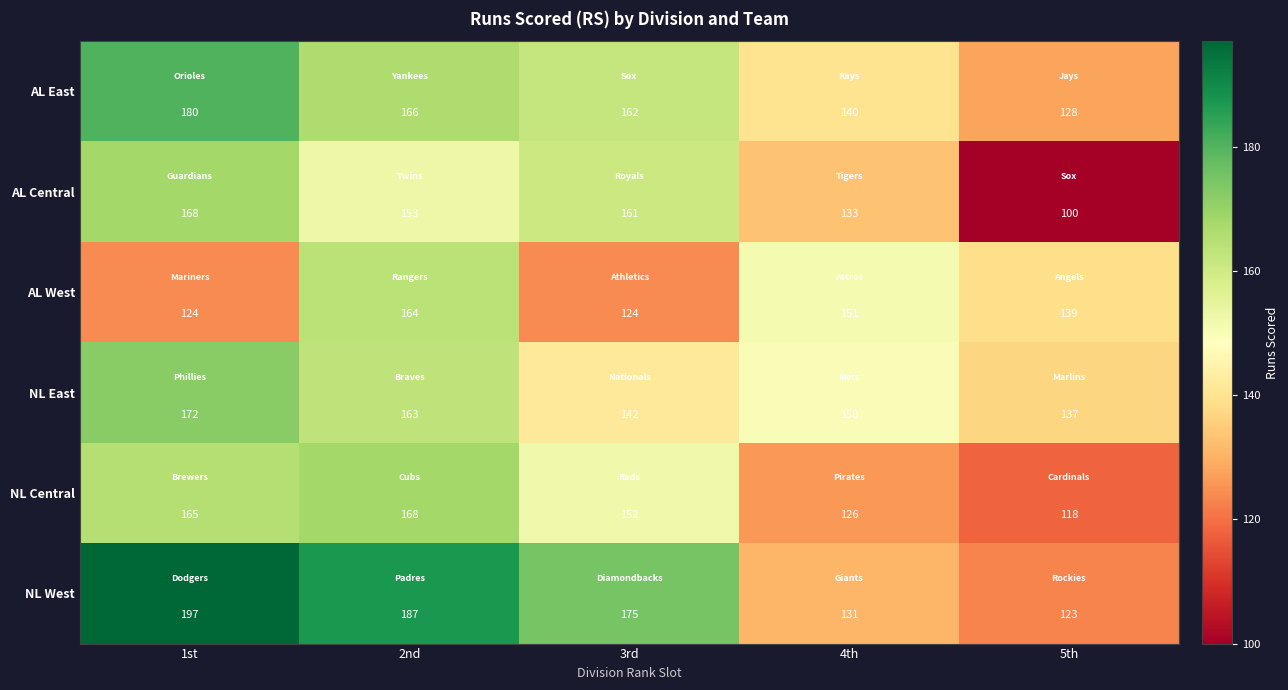

What is the total value across all series at 5th?

745